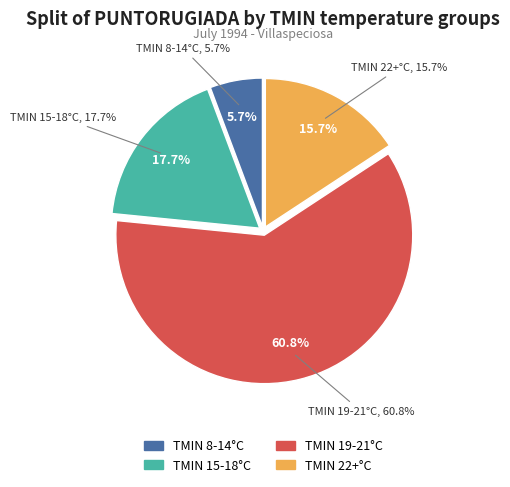

Is 6 the majority of the pie?

No